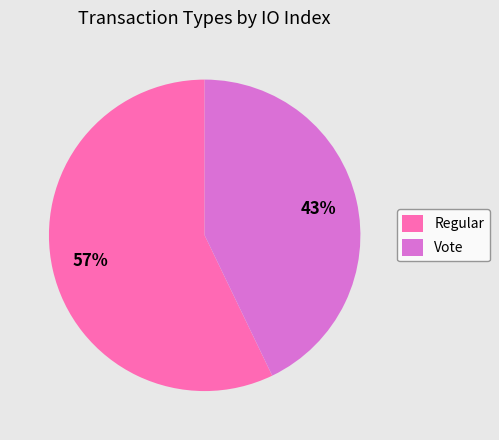

True or false: Regular accounts for 49% of the total.

False